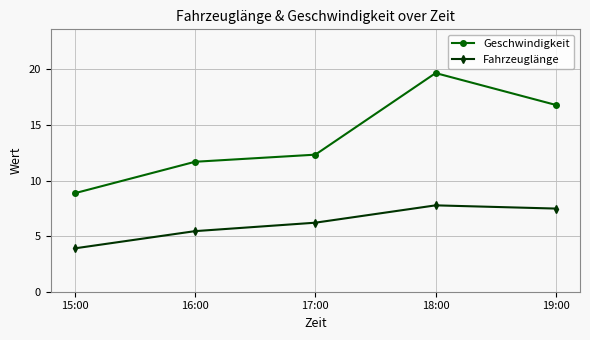

What is the difference between the maximum and second lowest values in the Geschwindigkeit series?

8.0